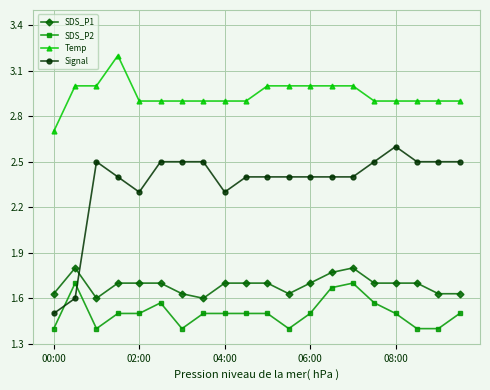

True or false: SDS_P2 has more than 1 points higher than both neighbors.

True